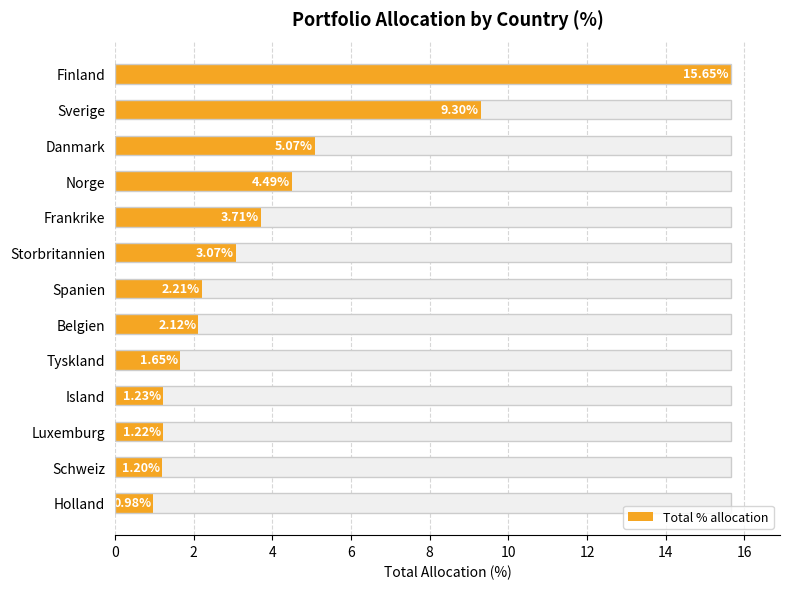

Count the number of categories in the chart.

13